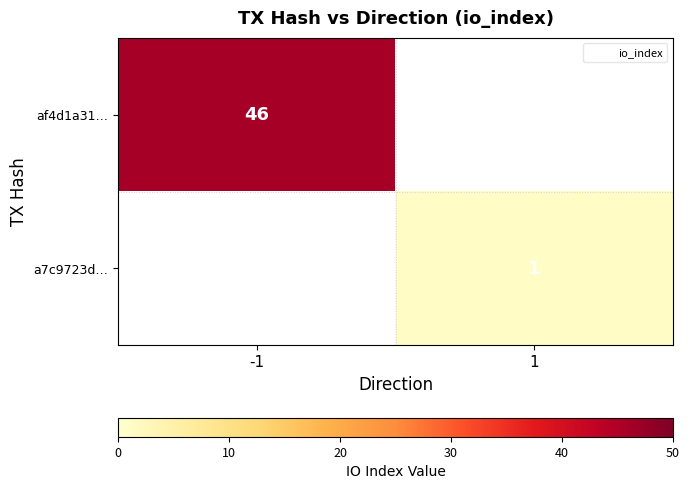

What is the approximate value of a7c9723d… at 1?

1